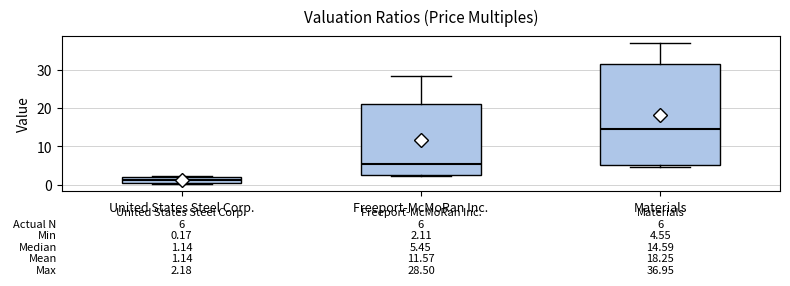

Which box is the tallest, from its lower edge to its upper edge?

Materials